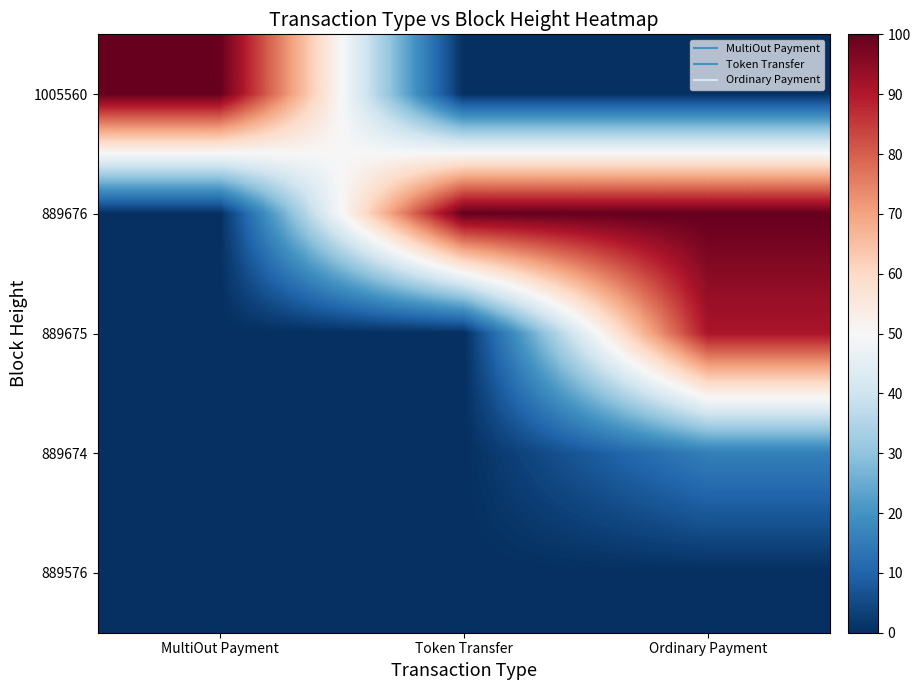

Reading left to right, list all the values displayed in this chart.

1005560: MultiOut Payment=100.0	Token Transfer=0.0	Ordinary Payment=0.0
889676: MultiOut Payment=0.0	Token Transfer=100.0	Ordinary Payment=100.0
889675: MultiOut Payment=0.0	Token Transfer=0.0	Ordinary Payment=90.9
889674: MultiOut Payment=0.0	Token Transfer=0.0	Ordinary Payment=15.8
889576: MultiOut Payment=0.0	Token Transfer=0.0	Ordinary Payment=0.0